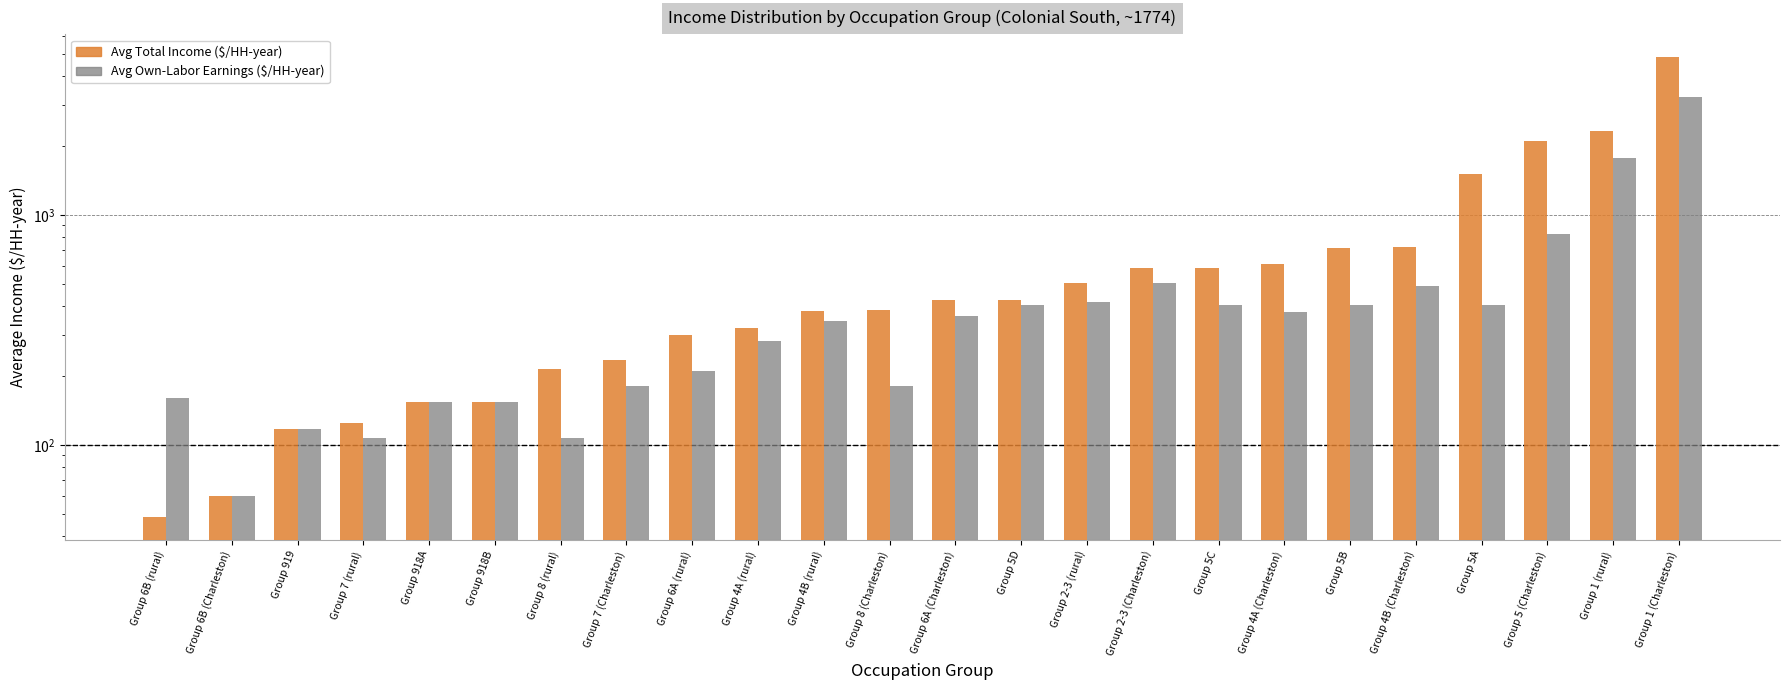

What is the difference between the maximum and minimum values in the Avg Total Income ($/HH-year) series?

4791.9